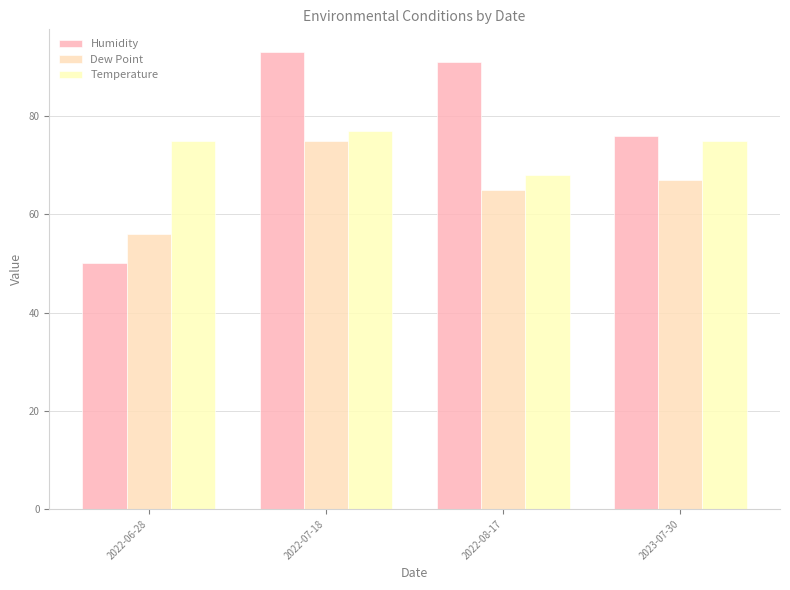

What position from the right is 2022-08-17?

2